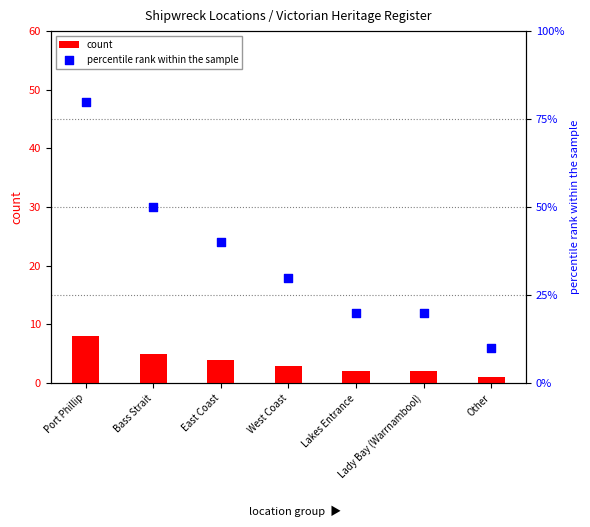

Which series has the largest total across all categories?

percentile rank within the sample